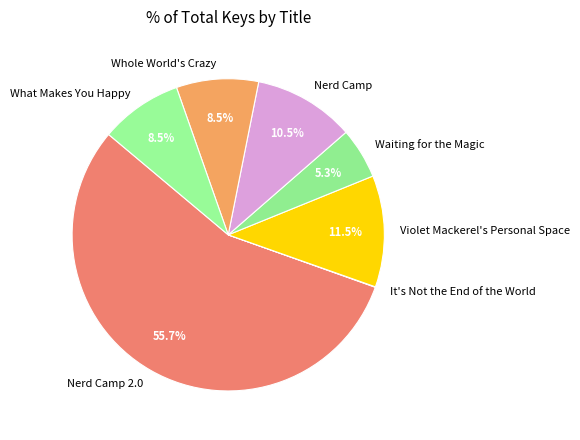

What is the majority slice?

Nerd Camp 2.0